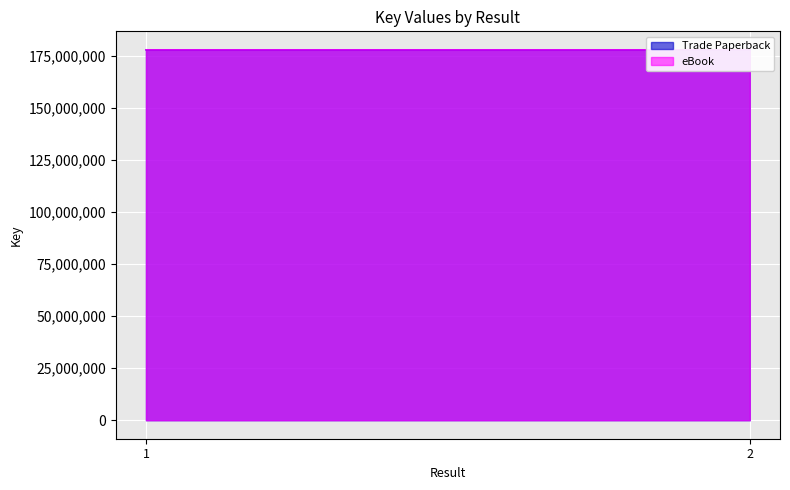

What is the value of the Trade Paperback point at the 2nd from the left?

177930279